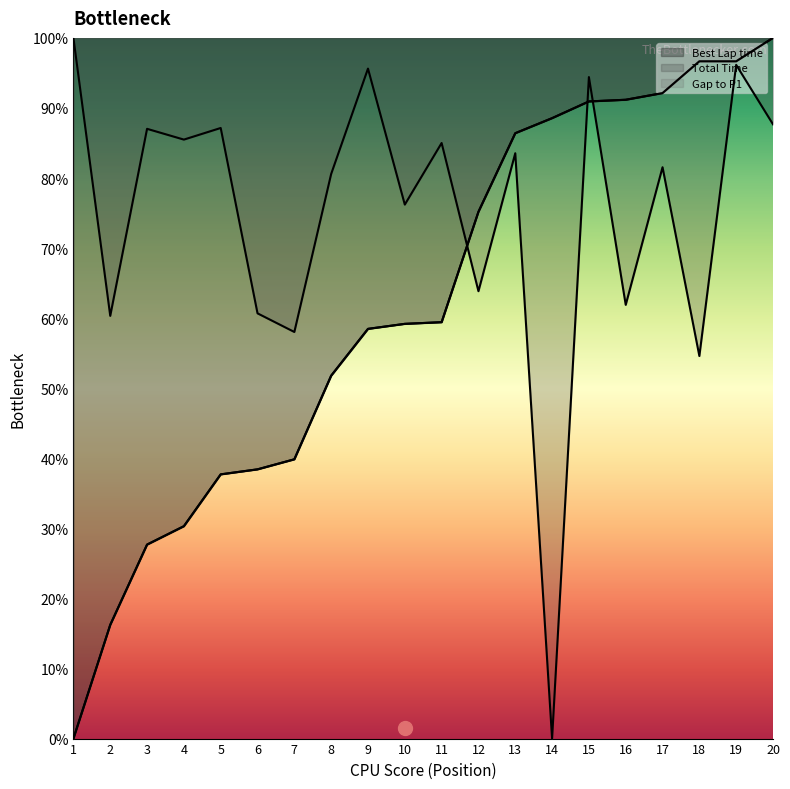

At which category does Total Time reach its first local valley?

2